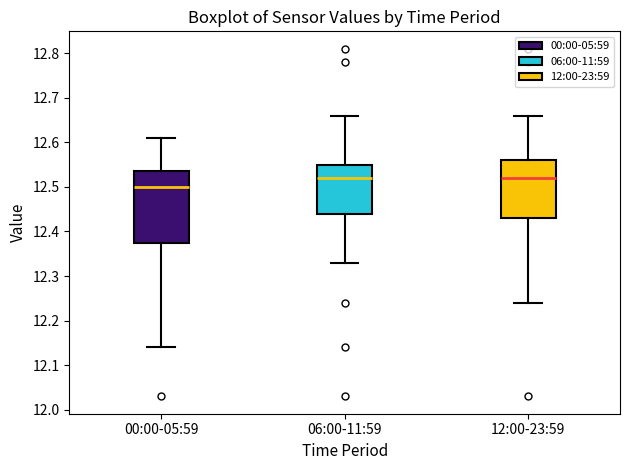

Reading left to right, transcribe this box plot: for each box, give where its median line is, the range the box spans, and where its two whiskers end, as read against the y-axis. The values are not printed on the chart, so give them approximately, as read against the axis.

00:00-05:59: median 12.50, box 12.38 to 12.54, whiskers 12.14 to 12.61
06:00-11:59: median 12.52, box 12.44 to 12.55, whiskers 12.33 to 12.66
12:00-23:59: median 12.52, box 12.43 to 12.56, whiskers 12.24 to 12.66